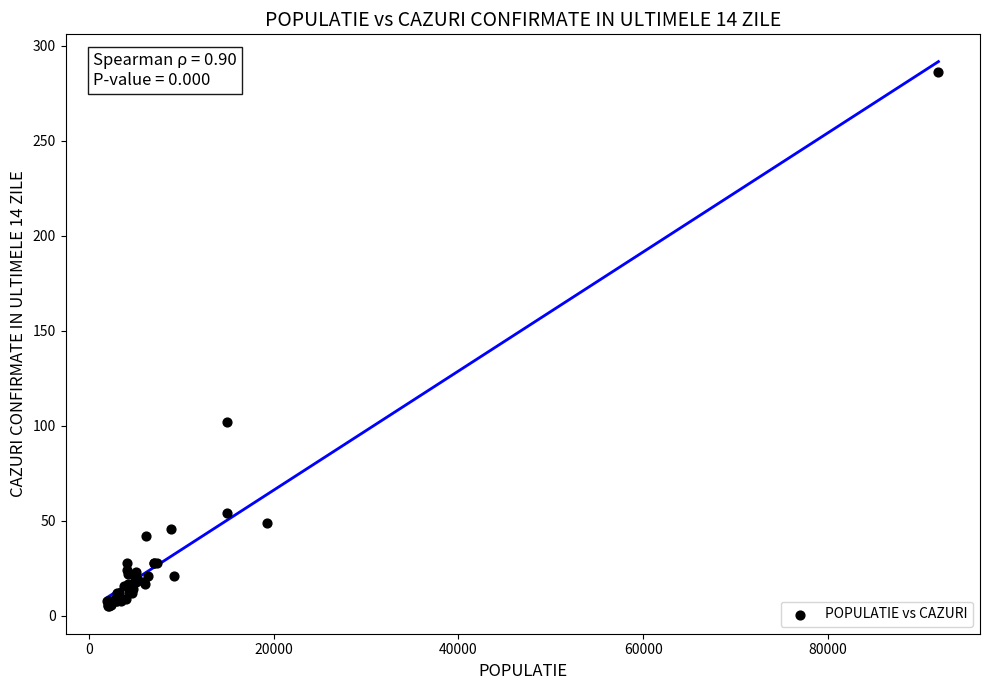

What Y value in the scatter plot is closest to 145?

102